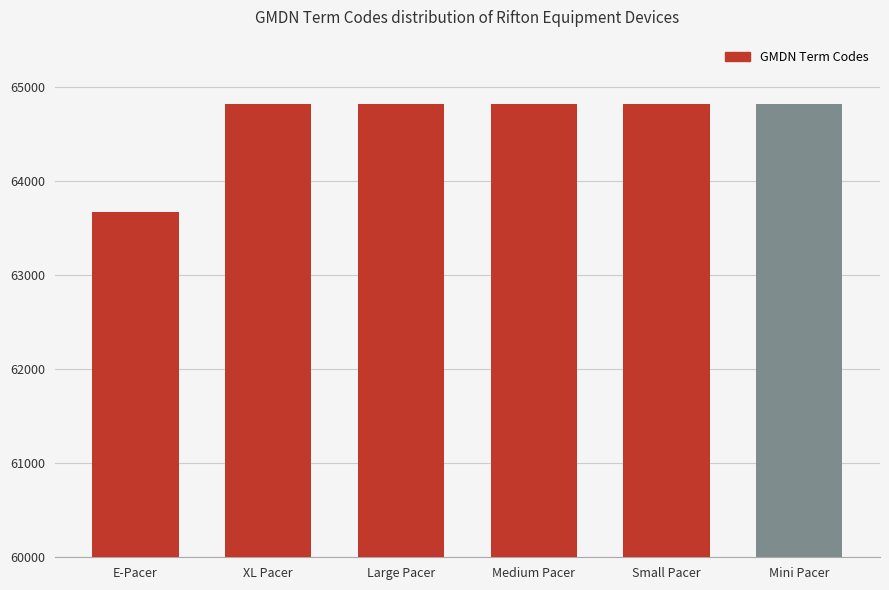

What is the label of the 5th bar from the left?

Small Pacer